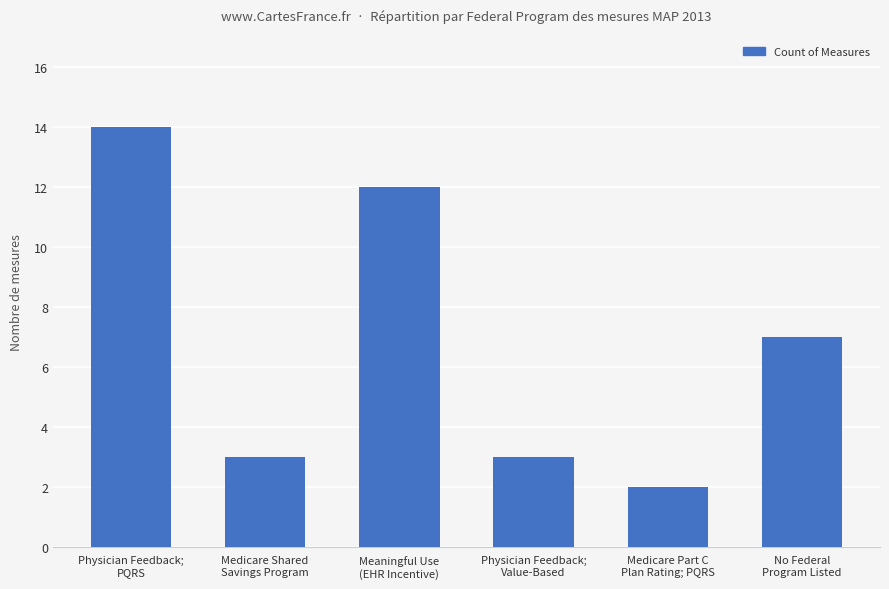

Reading left to right, extract all data points from this chart.

Physician Feedback;
PQRS=14	Medicare Shared
Savings Program=3	Meaningful Use
(EHR Incentive)=12	Physician Feedback;
Value-Based=3	Medicare Part C
Plan Rating; PQRS=2	No Federal
Program Listed=7